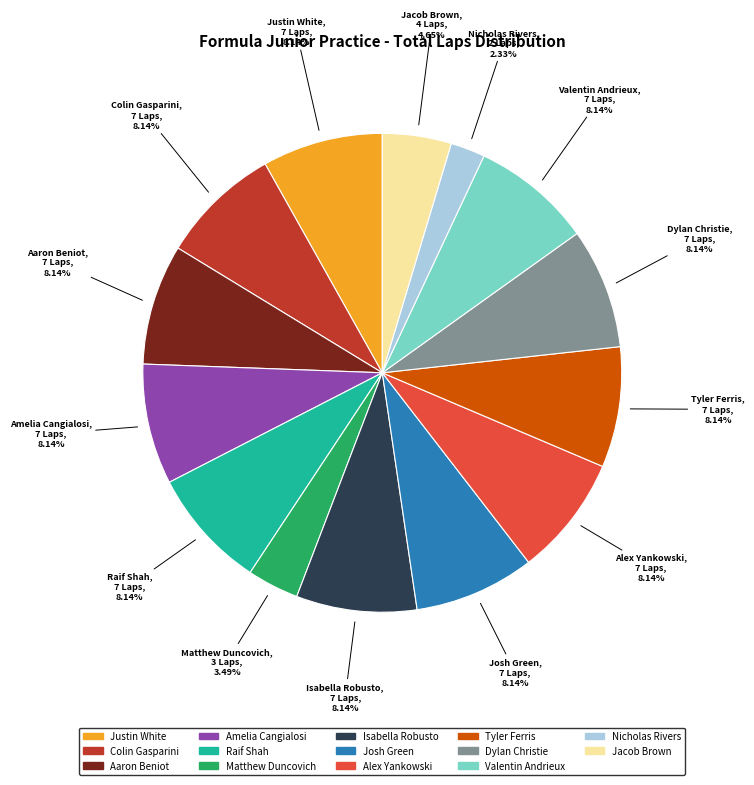

Is it true that Amelia Cangialosi is 2% of the pie?

False